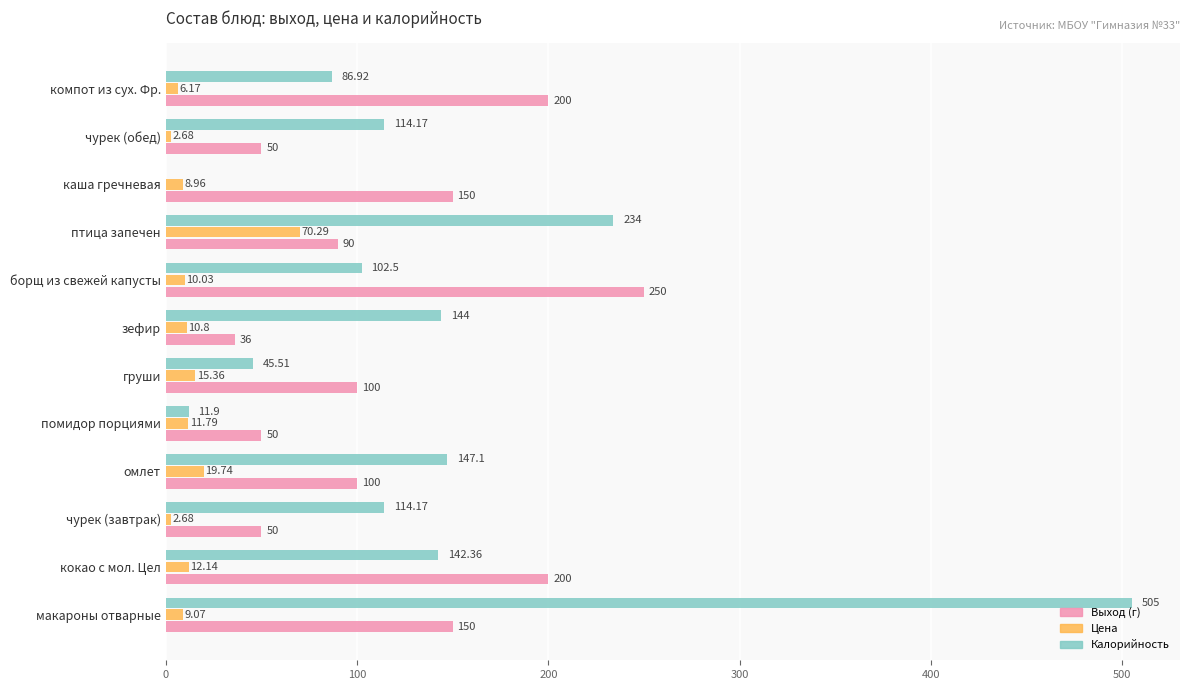

Which category has the highest value in the Выход (г) series?

борщ из свежей капусты